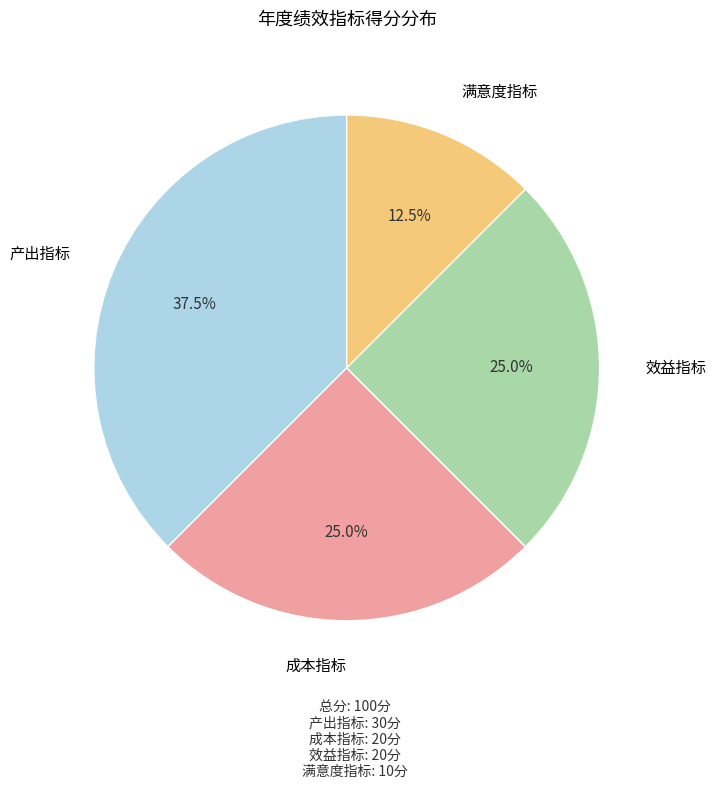

Approximately how many times larger is the value at 产出指标 compared to 成本指标?

1.5